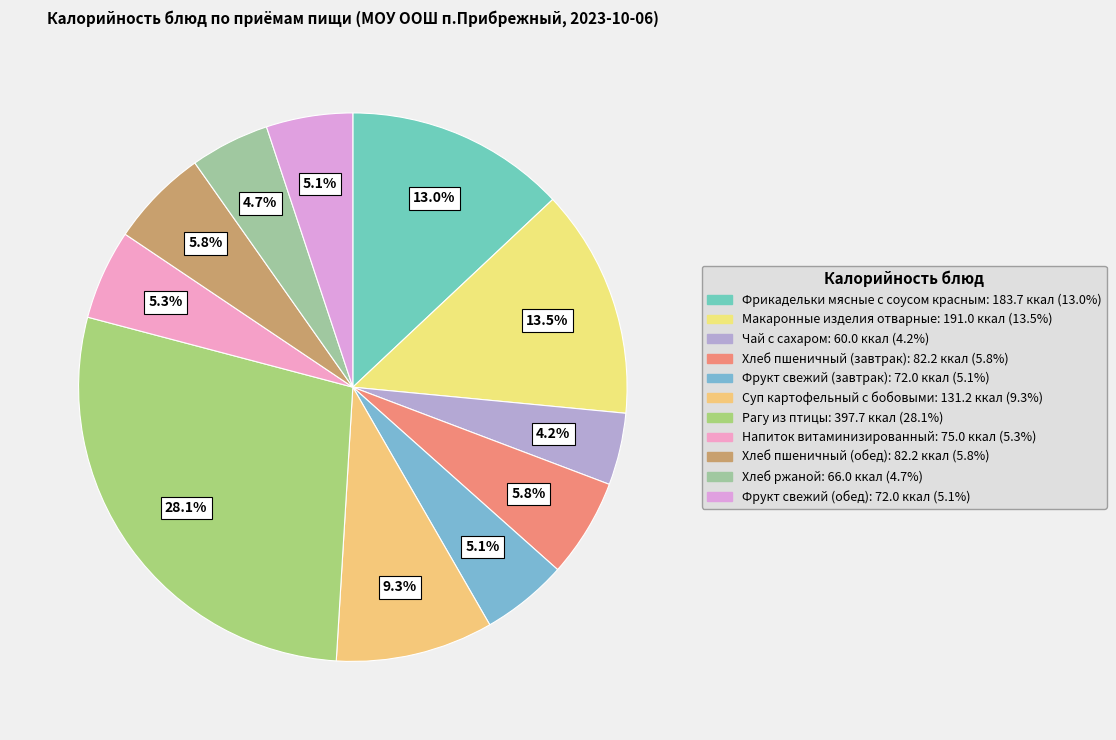

Is Фрукт свежий (обед) the majority of the pie?

No